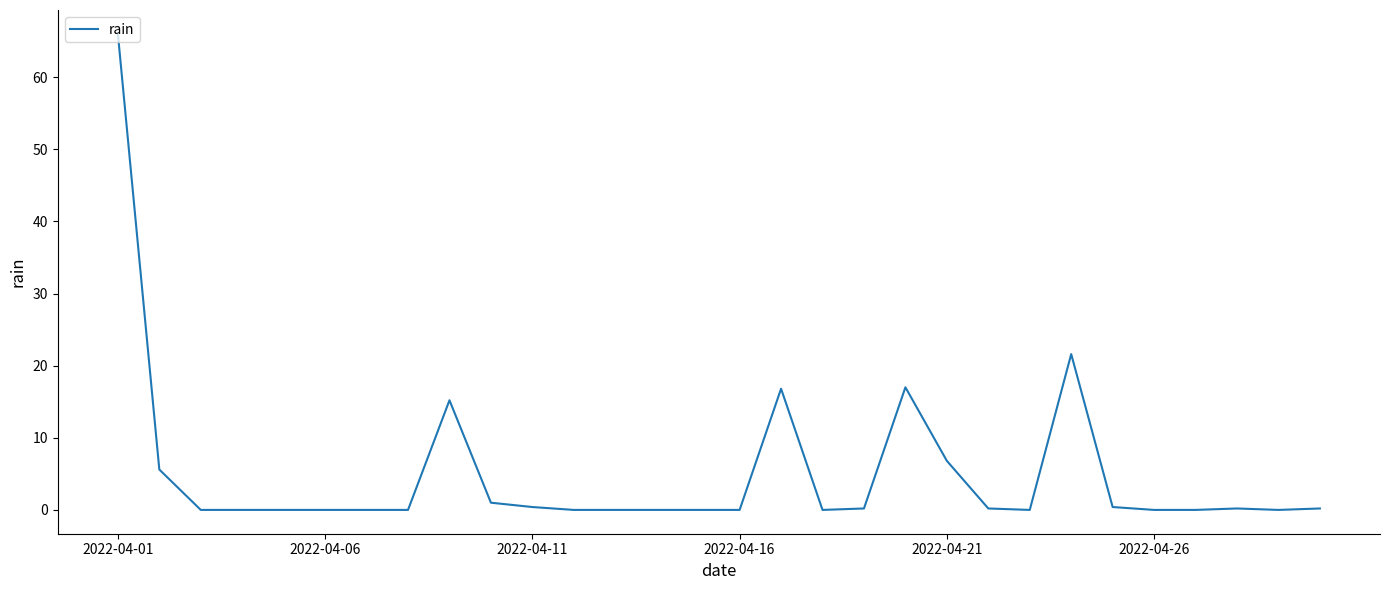

What is the difference between the maximum and minimum values?

66.0